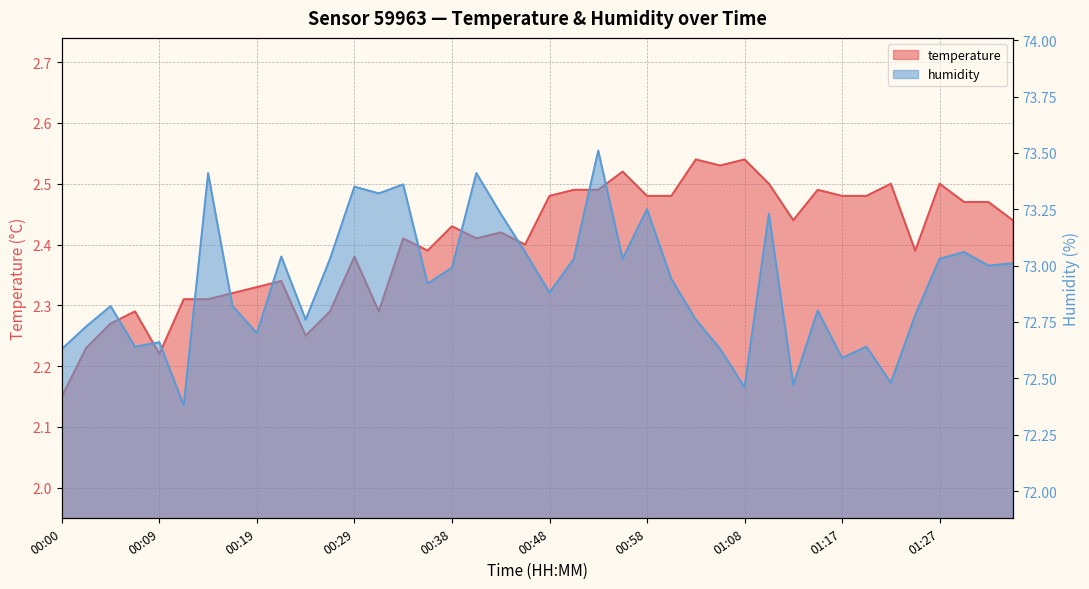

What is the total value across all series at 00:12?

74.7